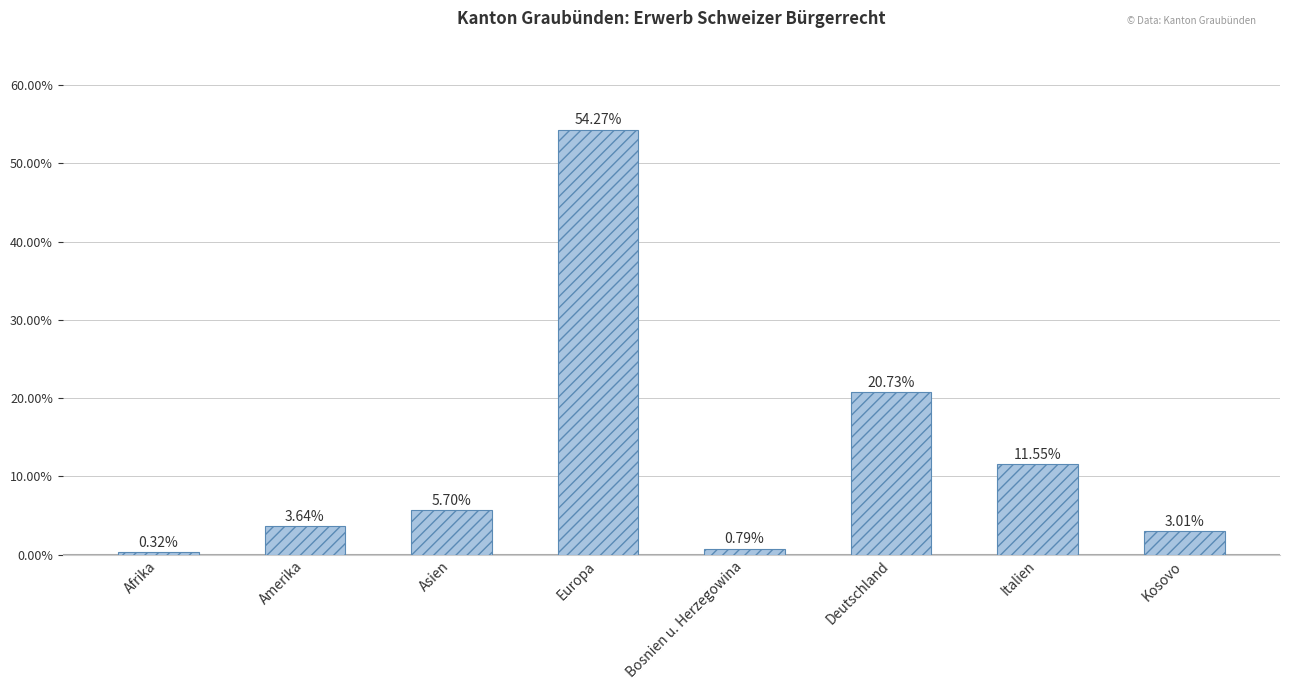

Where is the data nearest to the value 27?

Deutschland